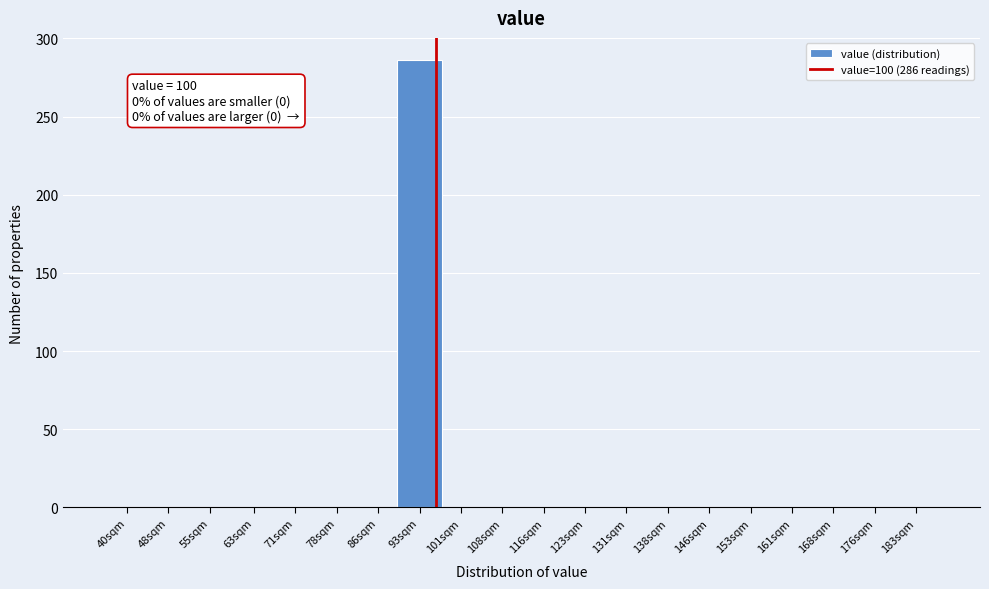

Reading left to right, transcribe all the data shown in this chart.

40sqm=0	48sqm=0	55sqm=0	63sqm=0	71sqm=0	78sqm=0	86sqm=0	93sqm=286	101sqm=0	108sqm=0	116sqm=0	123sqm=0	131sqm=0	138sqm=0	146sqm=0	153sqm=0	161sqm=0	168sqm=0	176sqm=0	183sqm=0